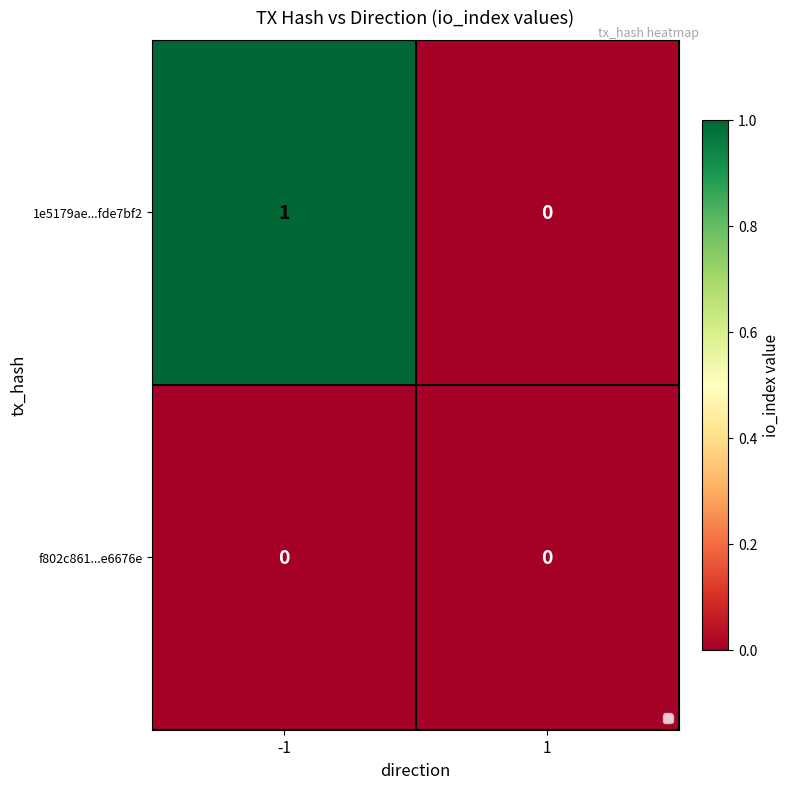

Rank the series at -1 from highest to lowest value.

1e5179ae...fde7bf2, f802c861...e6676e